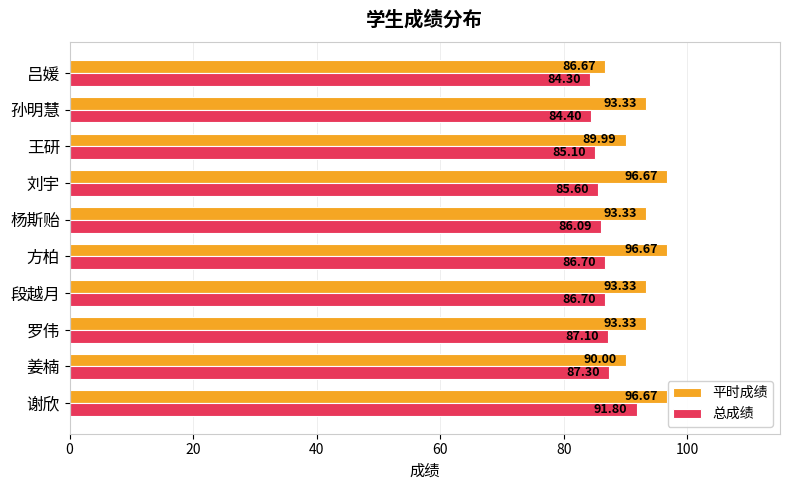

What is the average value of the 平时成绩 series?

93.0